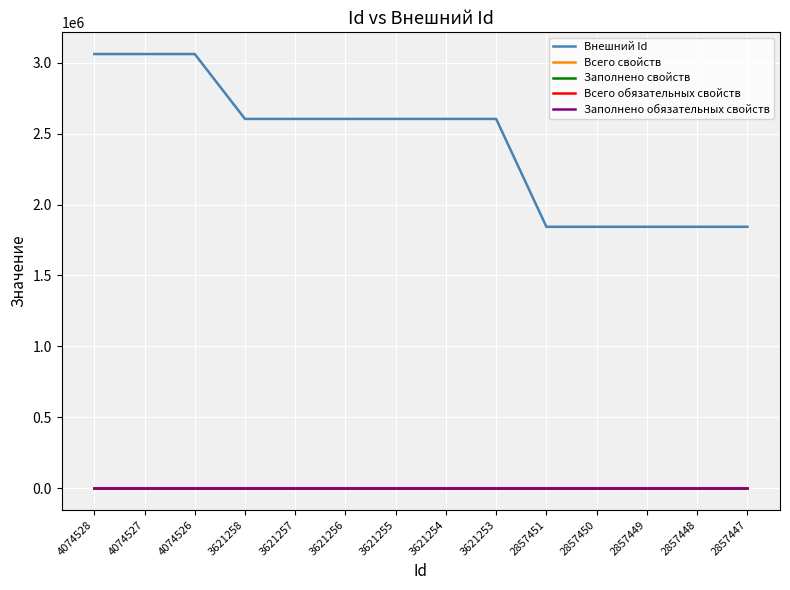

Does the chart have visible grid lines?

Yes